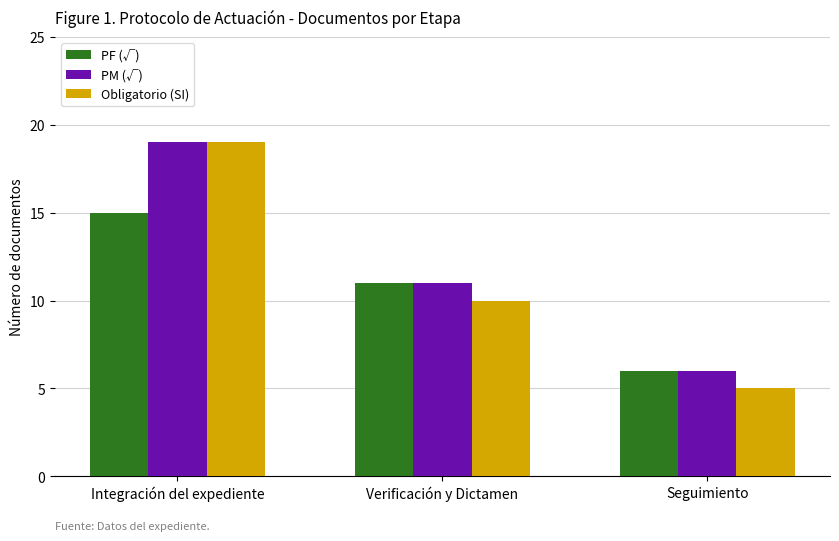

What is the difference between the highest and lowest values at Integración del expediente?

4